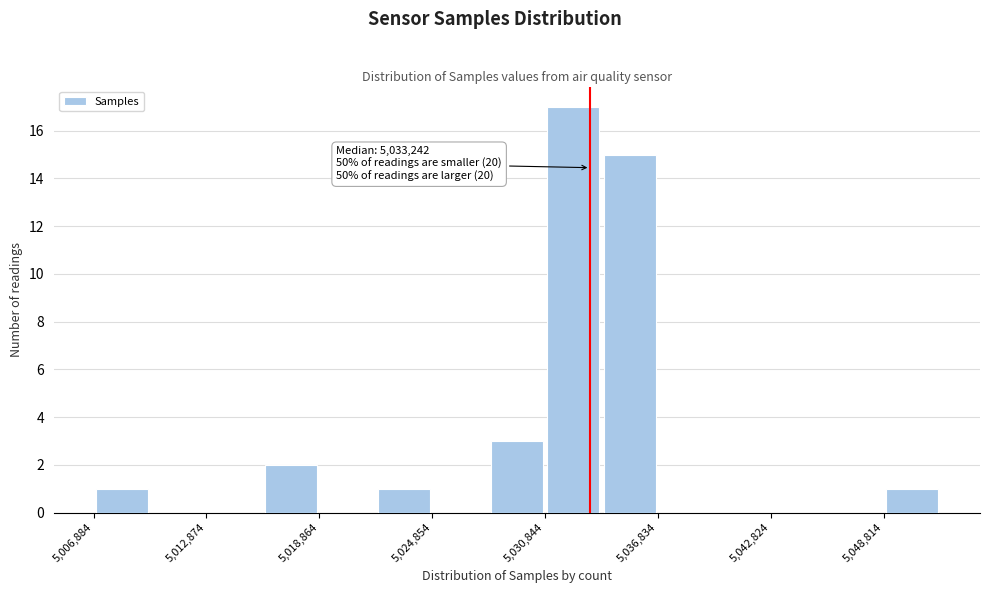

Read against the x-axis, roughly where is the centre of the tallest bar?

5032000